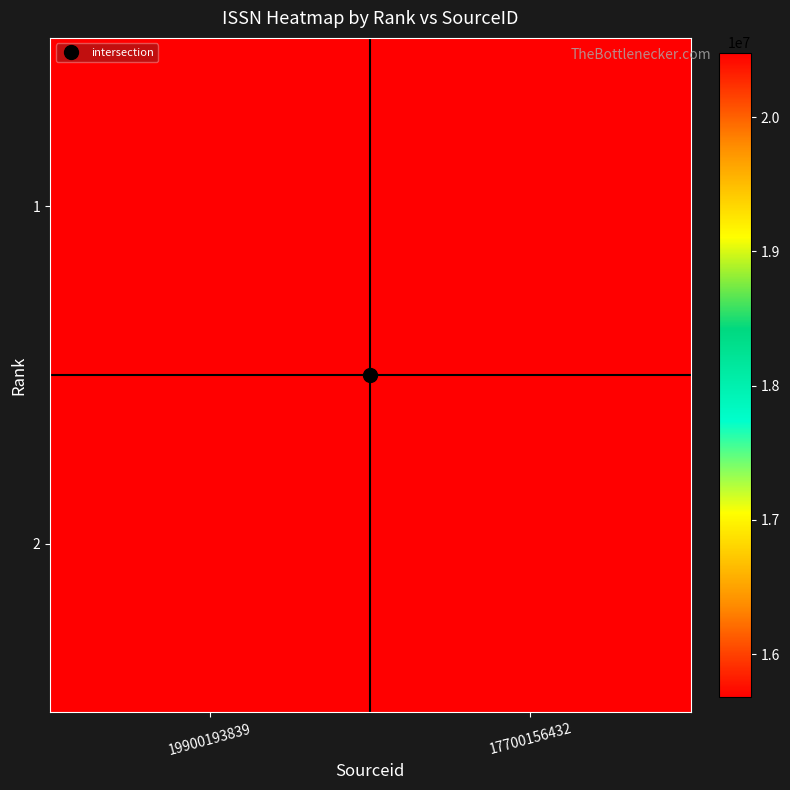

Which series has the widest spread of values?

1